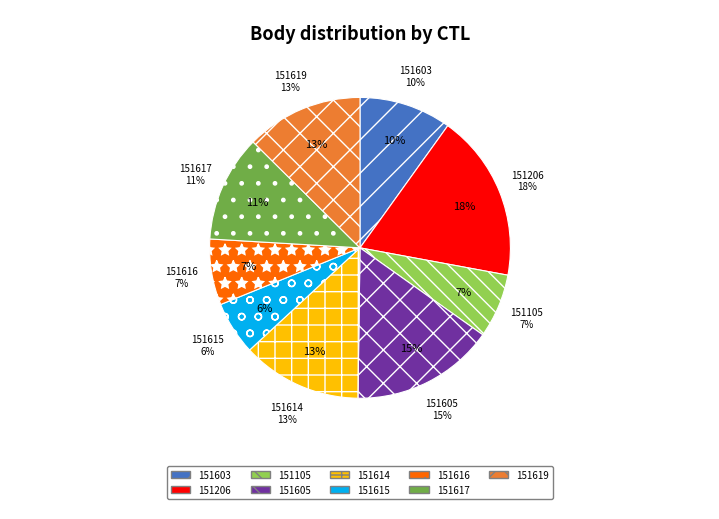

How many slices are in this pie chart?

9